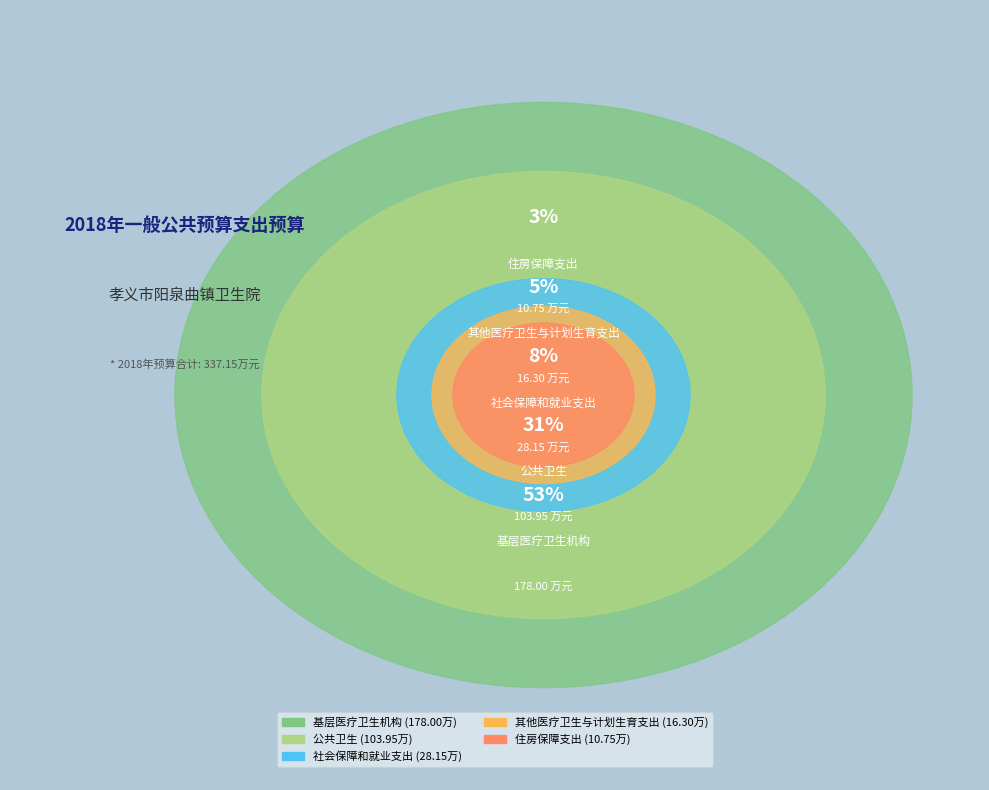

Do 住房保障支出 and 公共卫生 together represent more than half of the pie?

No